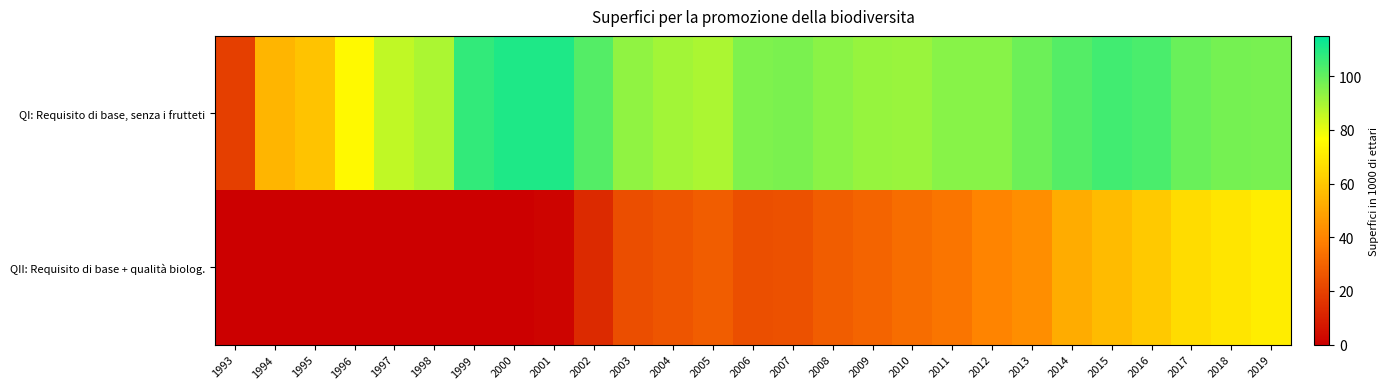

At how many categories does at least one series exceed 99?

7